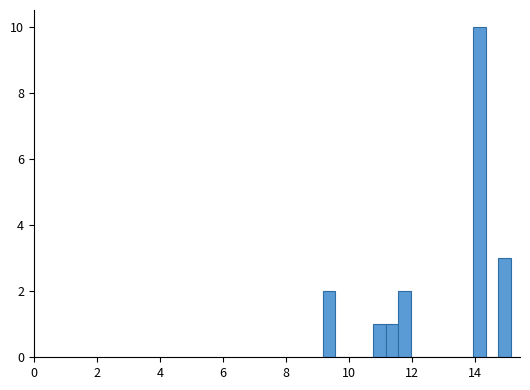

Read against the x-axis, roughly where is the centre of the tallest bar?

14.2